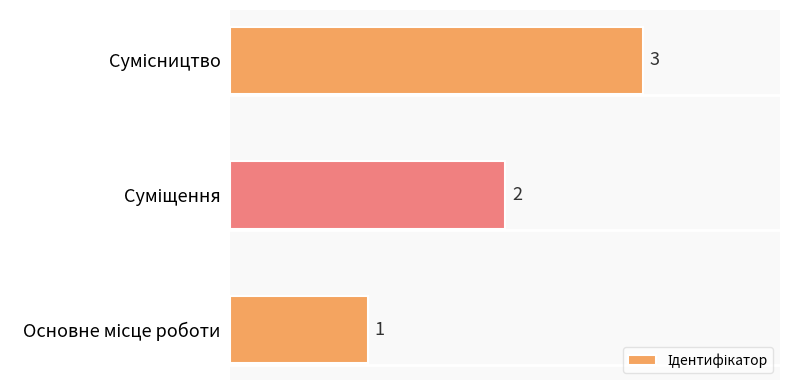

What is the sum of all values?

6